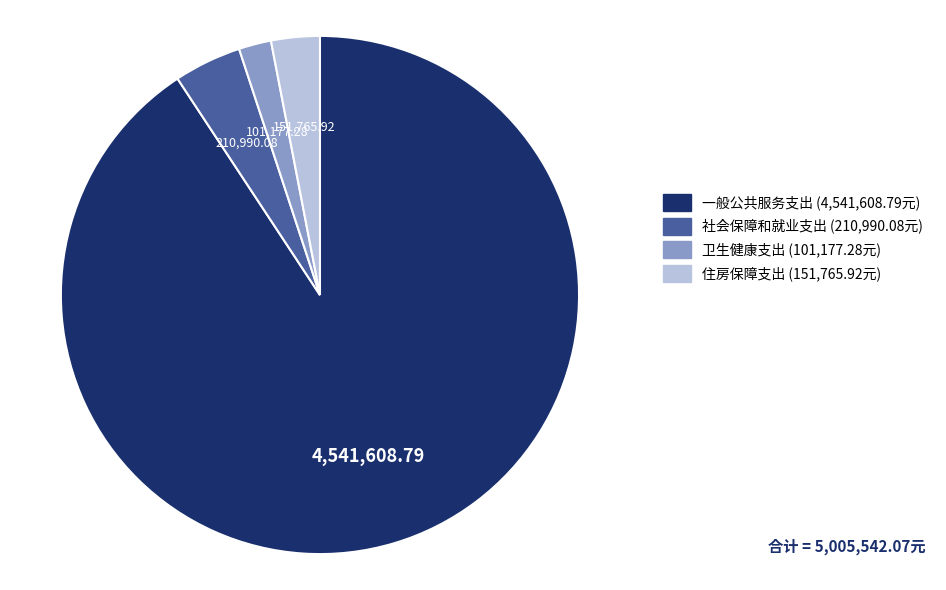

Approximately how many times larger is the value at 住房保障支出 compared to 社会保障和就业支出?

0.7